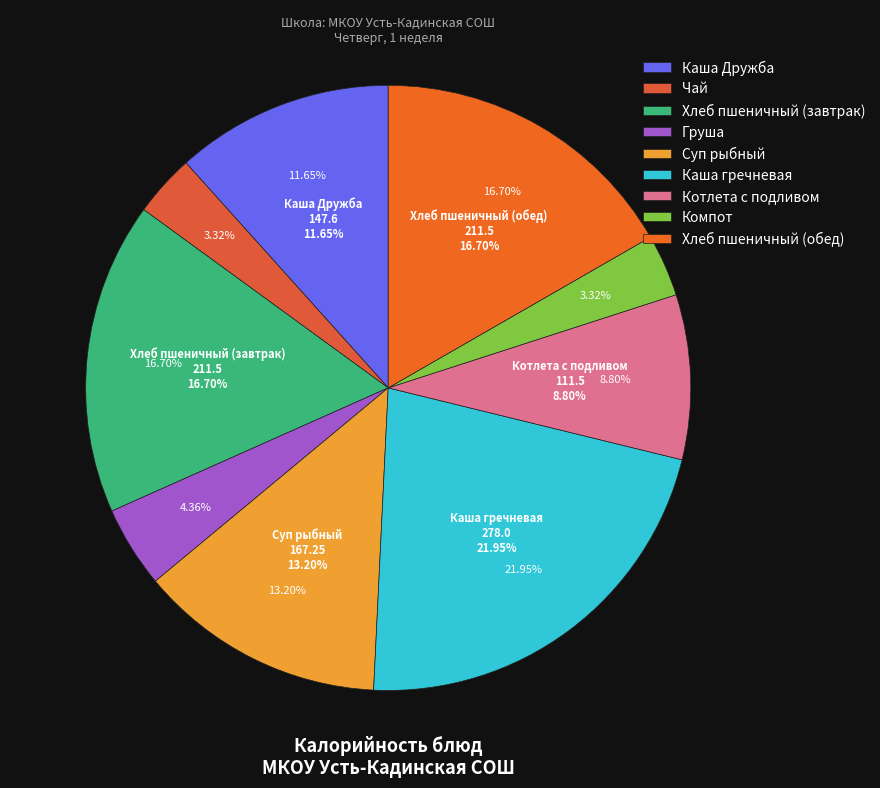

Which has a higher value, Каша гречневая or Котлета с подливом?

Каша гречневая